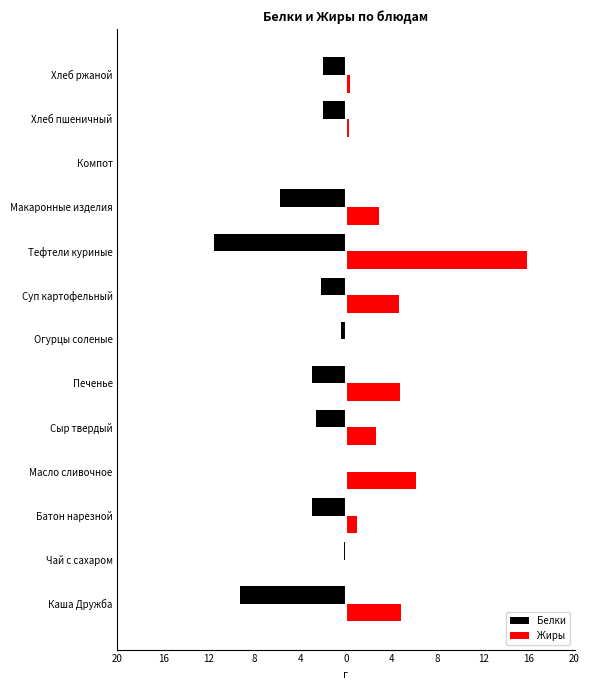

What are all the series names shown in the legend?

Белки, Жиры